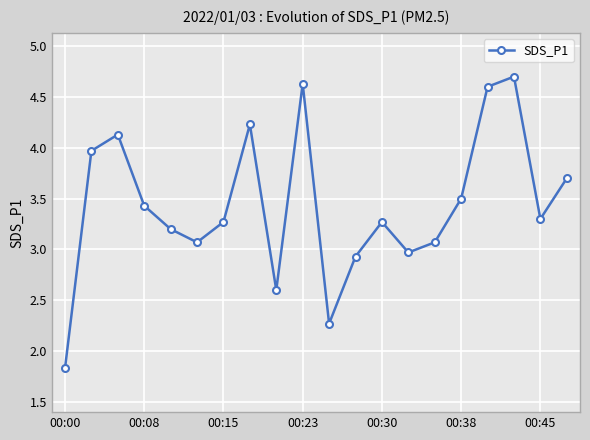

What is the value of the 1st point from the left?

1.8